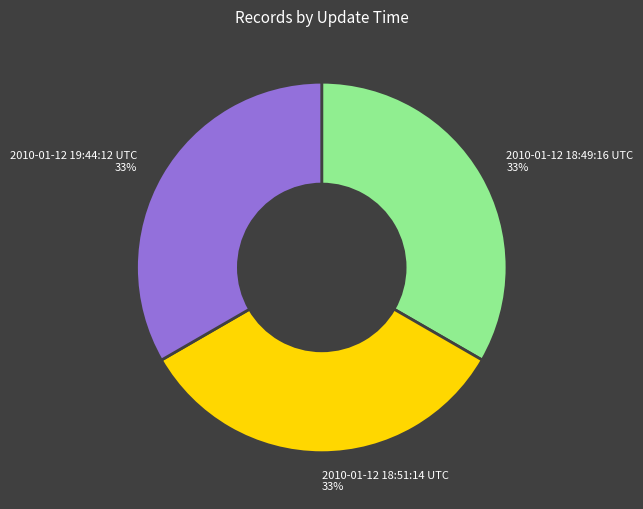

Approximately how many times larger is the value at 2010-01-12 19:44:12 UTC compared to 2010-01-12 18:51:14 UTC?

1.0